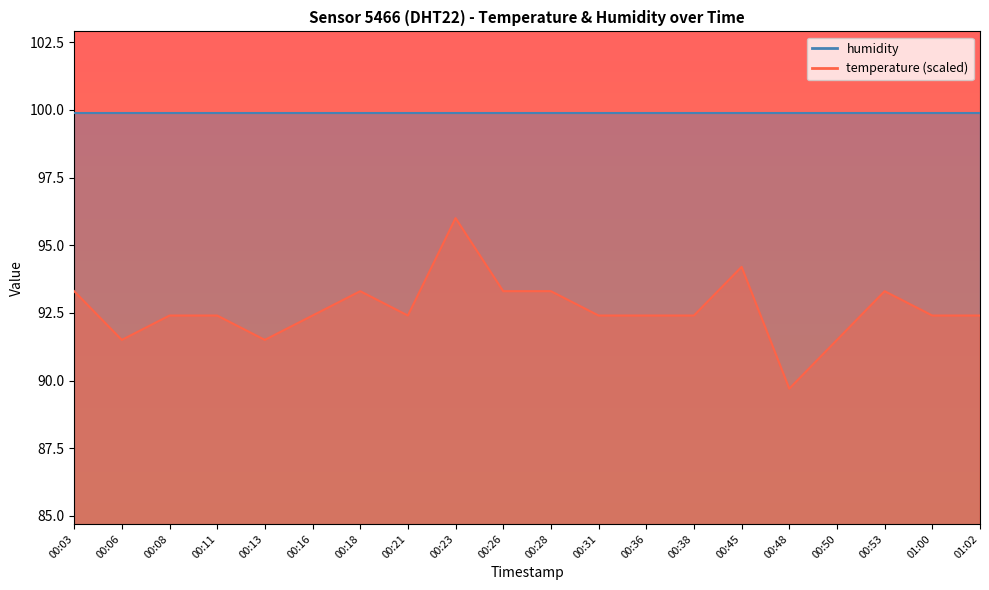

At which category does the data reach its first local peak?

00:18